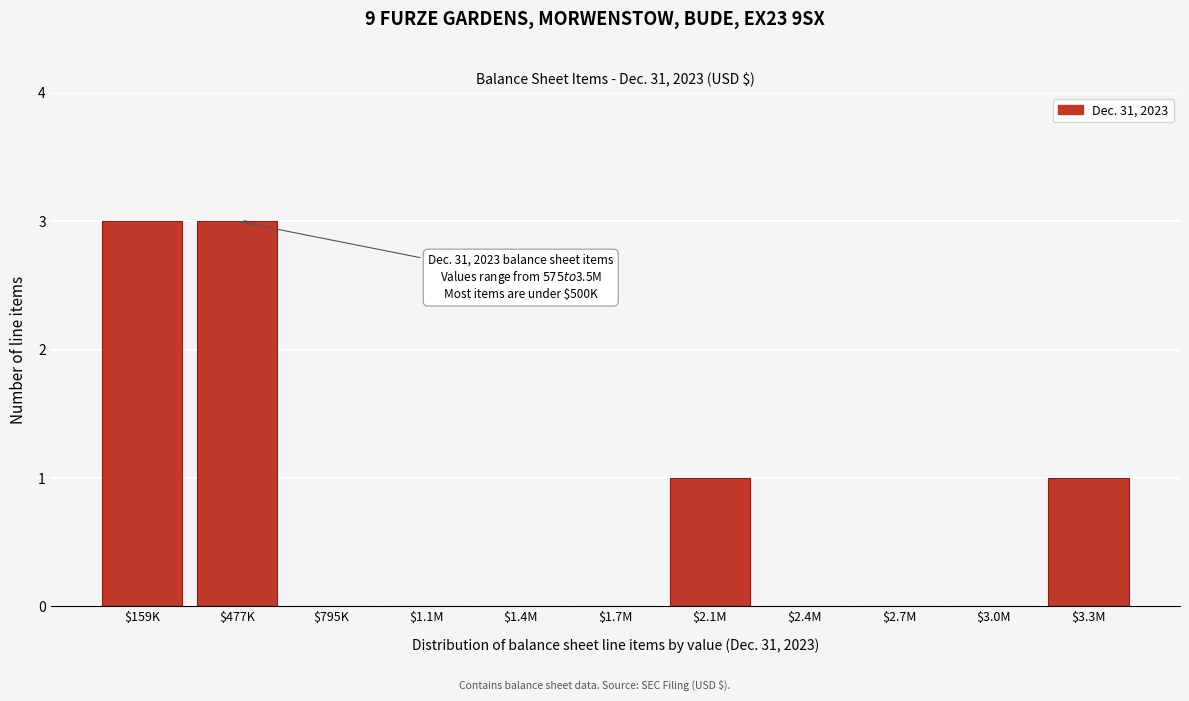

True or false: the data shows 0 at $2.1M.

False